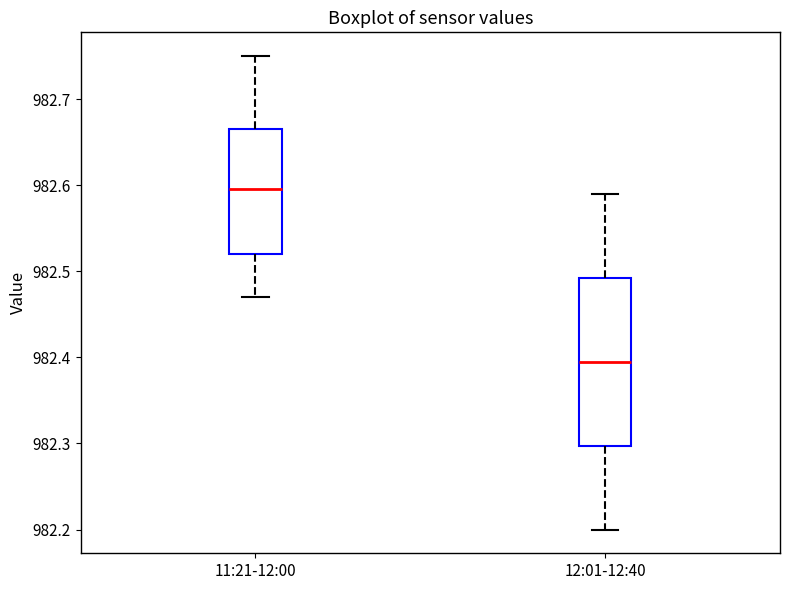

Reading left to right, transcribe this box plot: for each box, give where its median line is, the range the box spans, and where its two whiskers end, as read against the y-axis. The values are not printed on the chart, so give them approximately, as read against the axis.

11:21-12:00: median 982.60, box 982.52 to 982.67, whiskers 982.47 to 982.75
12:01-12:40: median 982.40, box 982.30 to 982.49, whiskers 982.20 to 982.59